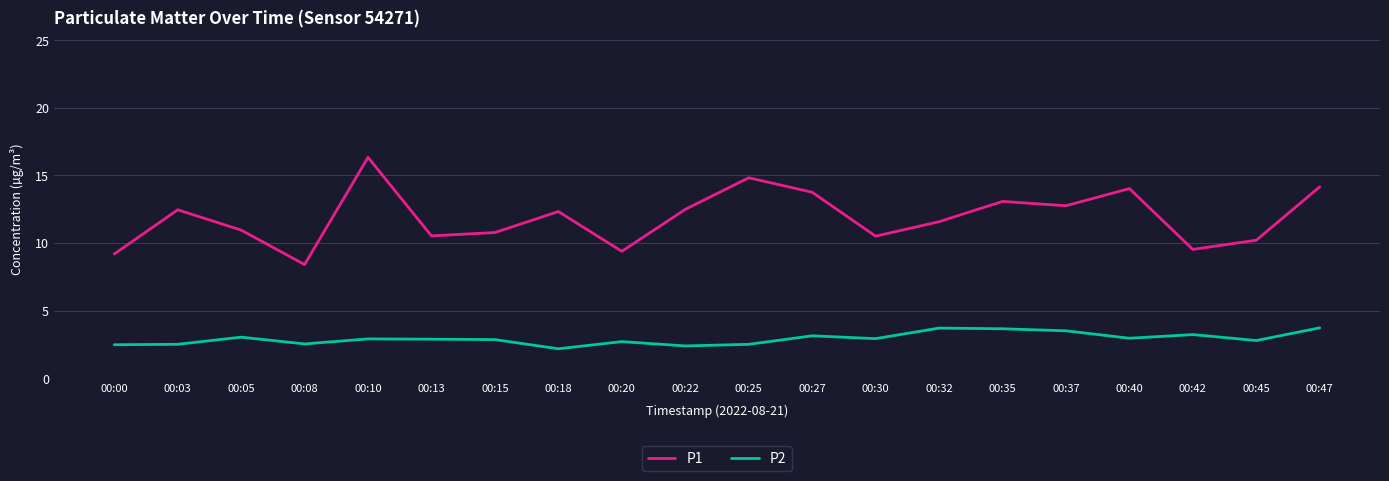

The P2 series shows 4.4 at 00:30. True or false?

False